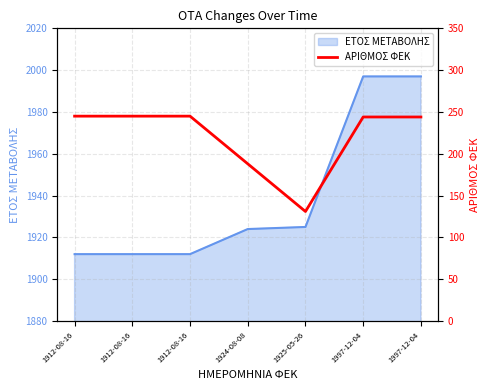

Between 1924-08-08 and 1997-12-04, which is larger?

1997-12-04